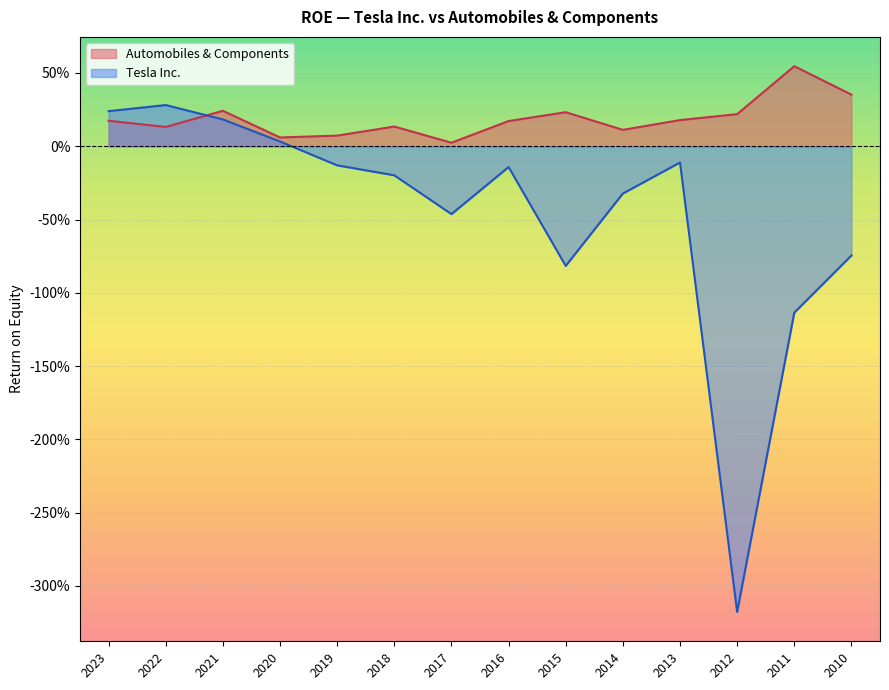

What is the difference between the maximum and minimum values in the Tesla Inc. series?

3.5